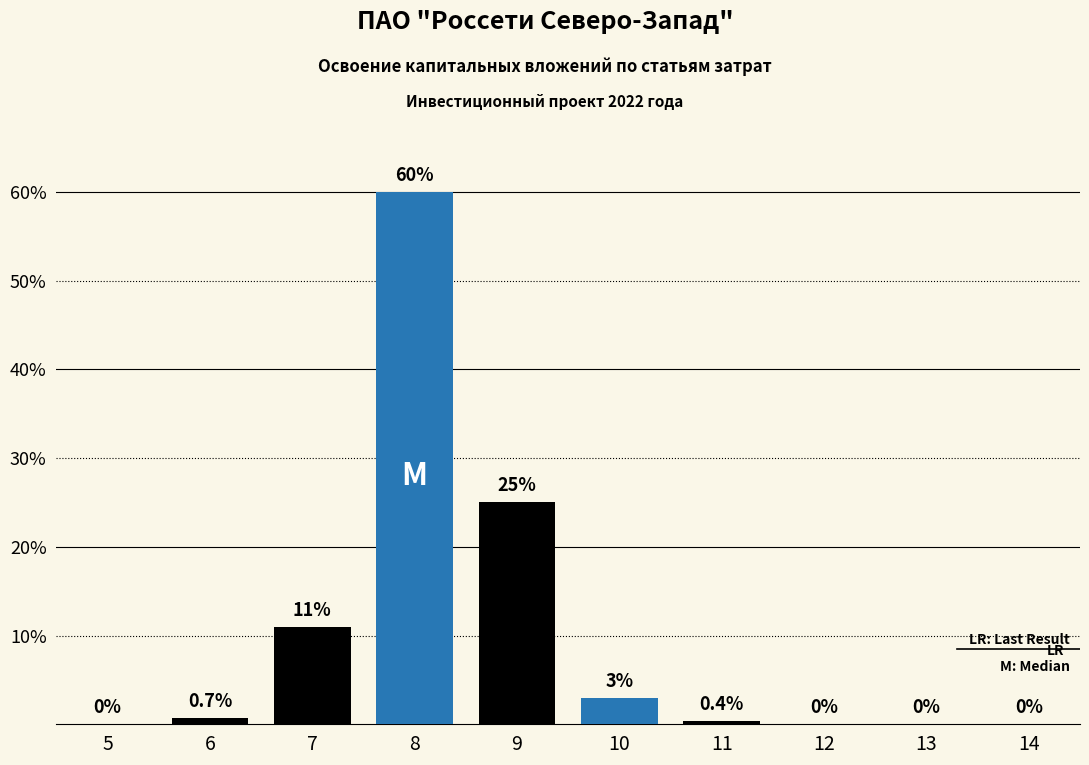

Reading left to right, list all the values displayed in this chart.

5=0.0	6=0.7	7=11.0	8=60.0	9=25.0	10=3.0	11=0.4	12=0.0	13=0.0	14=0.0